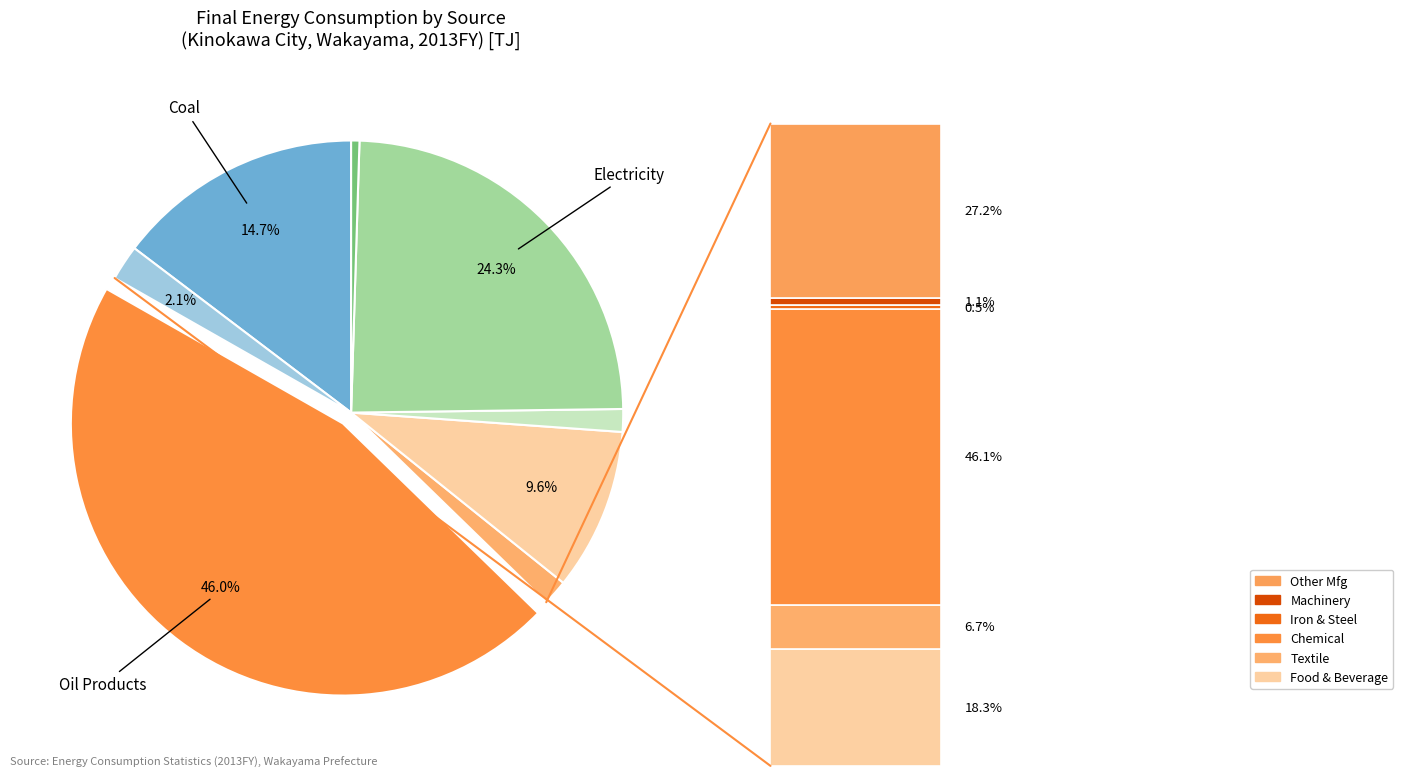

What percentage is the Electricity slice, to the nearest percent?

24%